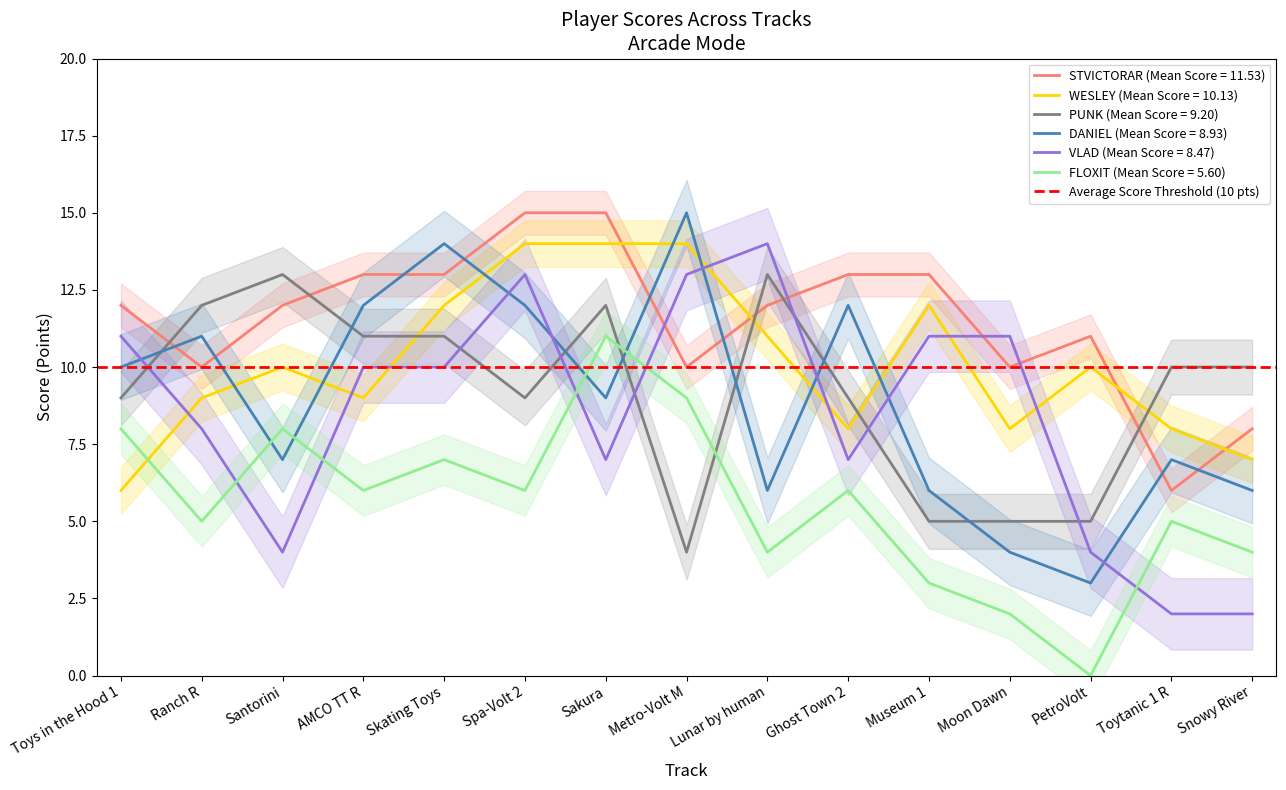

The WESLEY series shows 9 at AMCO TT R. True or false?

True